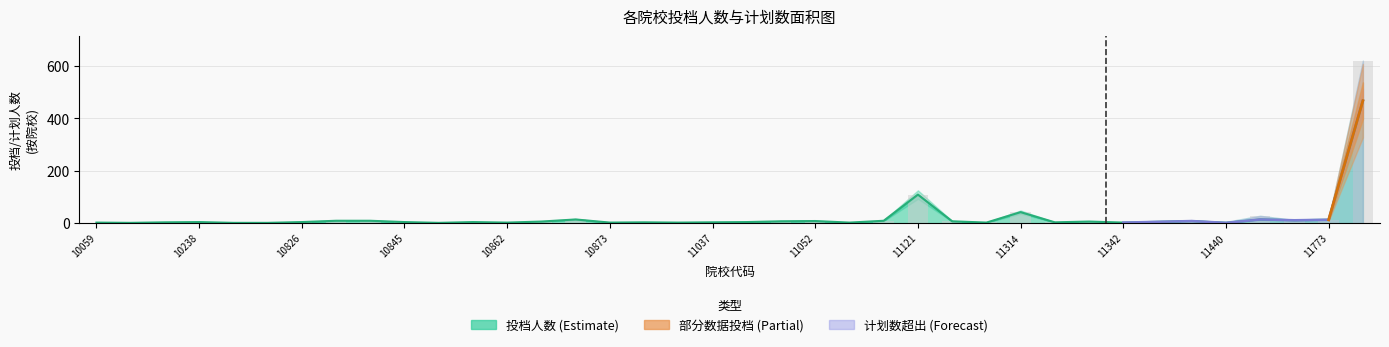

True or false: the data shows 14 at 14.

True